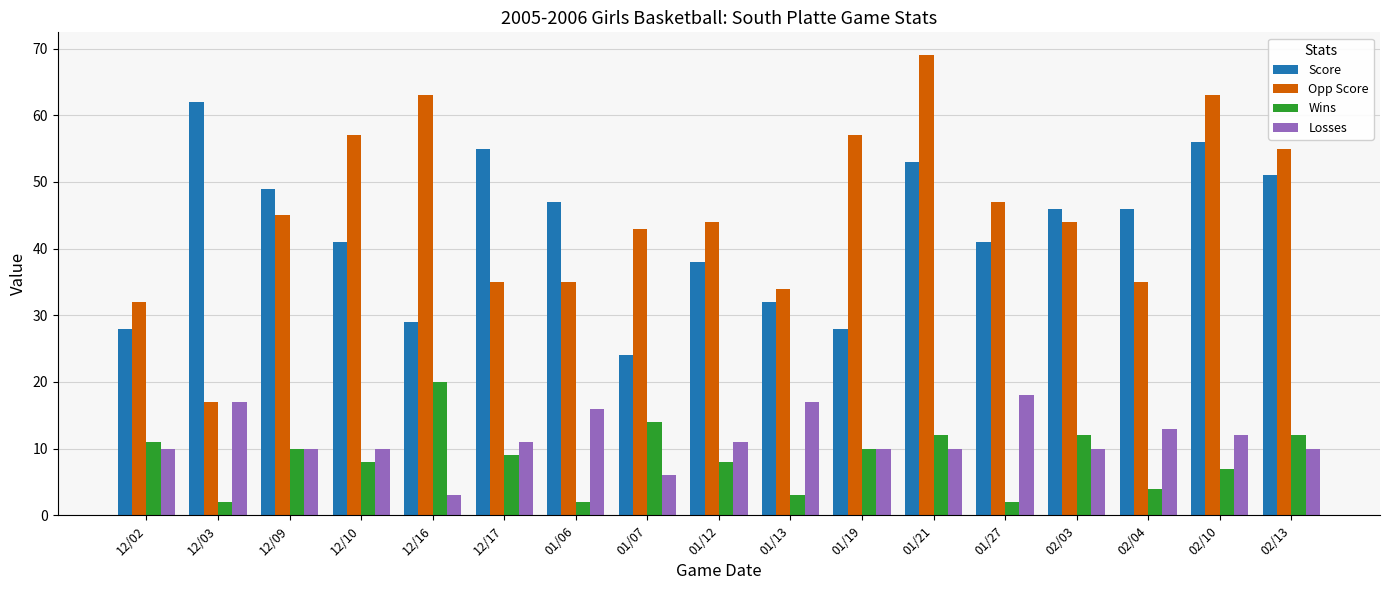

At which label does Wins first exceed 9?

12/02